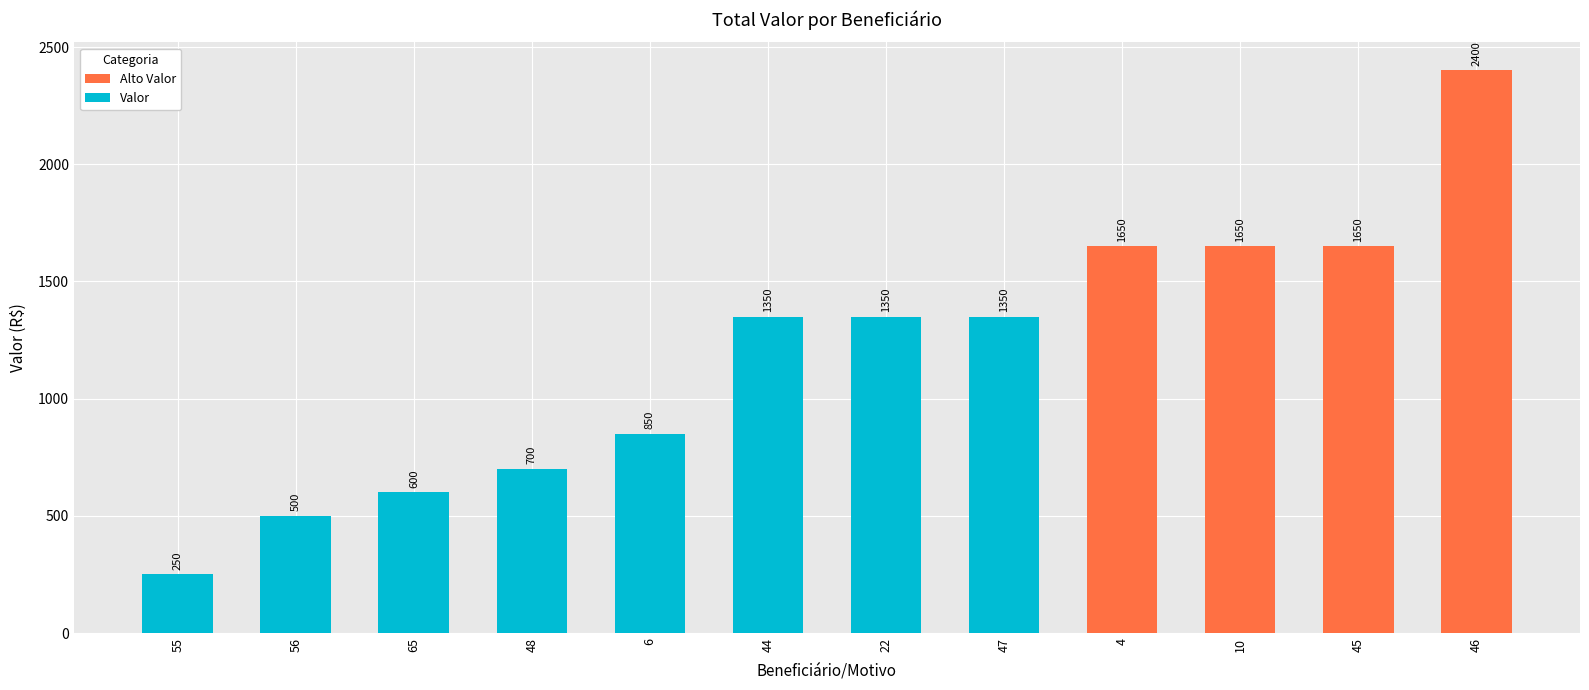

How many bars are there in total?

12